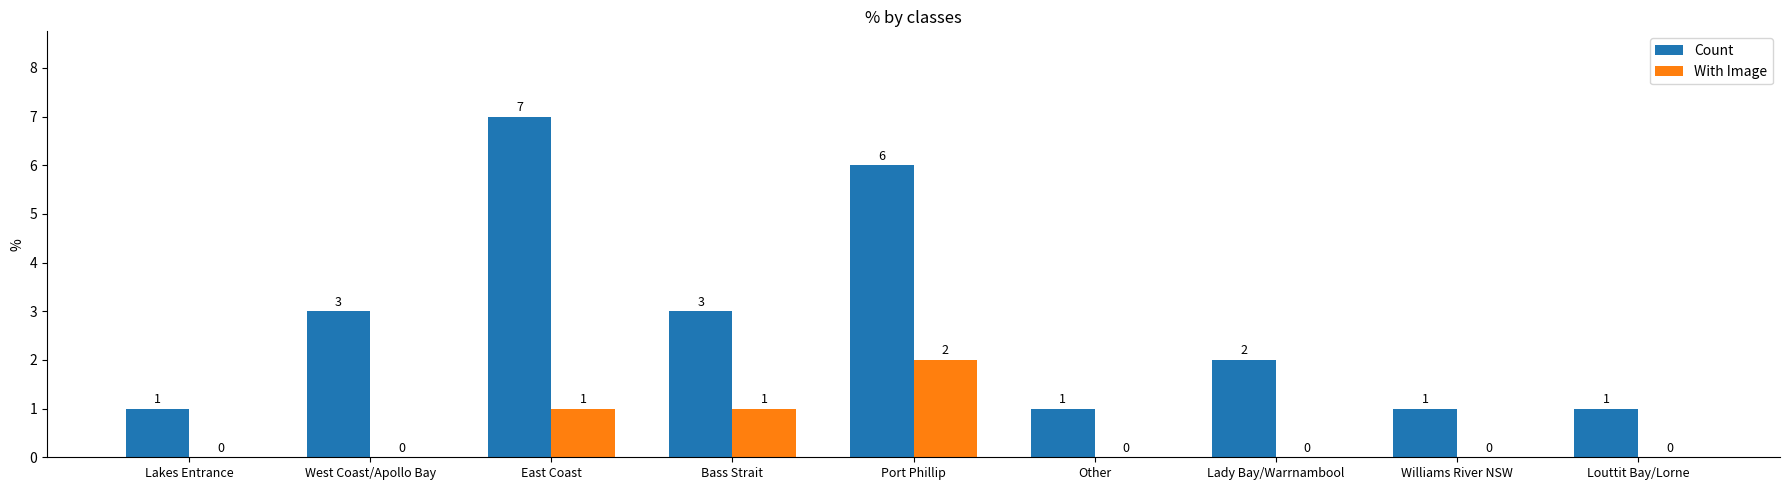

What is the sum of all With Image values?

4